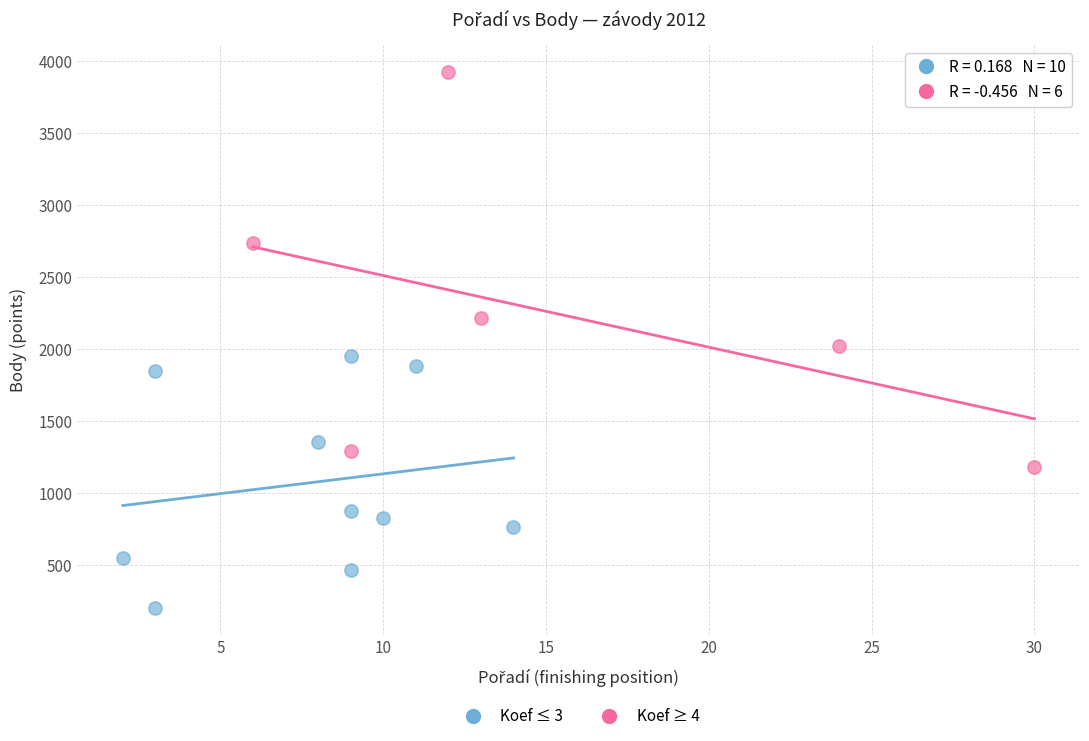

Which series contains the highest Y value?

Koef ≥ 4